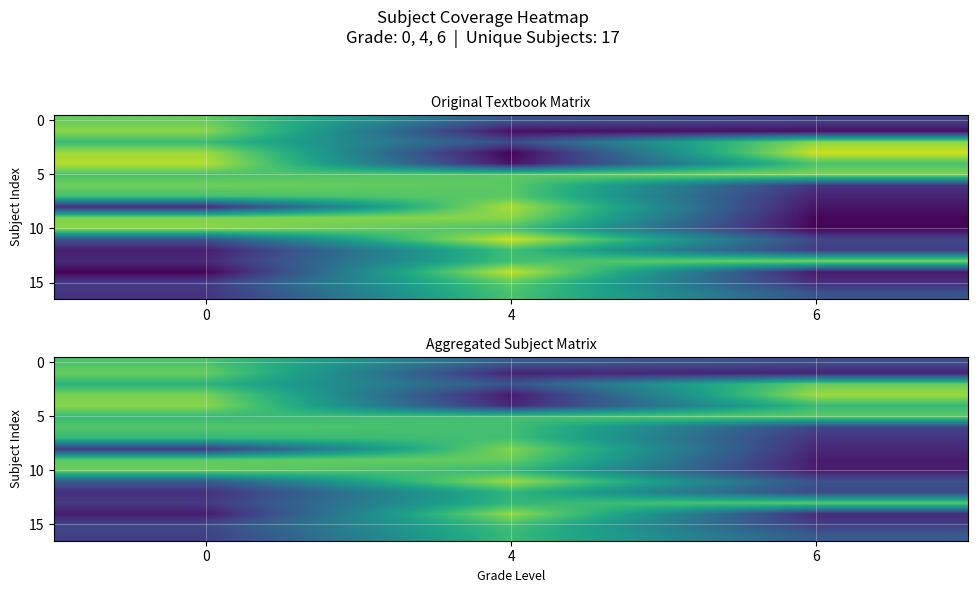

Which label corresponds to the largest value in the chart?

6